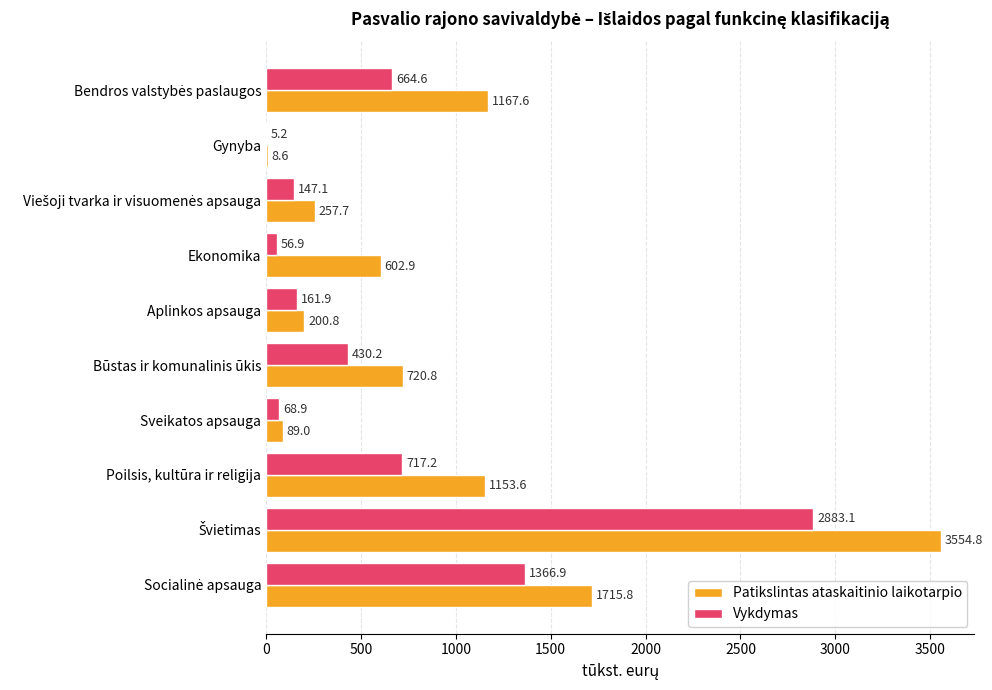

Which series changed the most between Aplinkos apsauga and Būstas ir komunalinis ūkis?

Patikslintas ataskaitinio laikotarpio